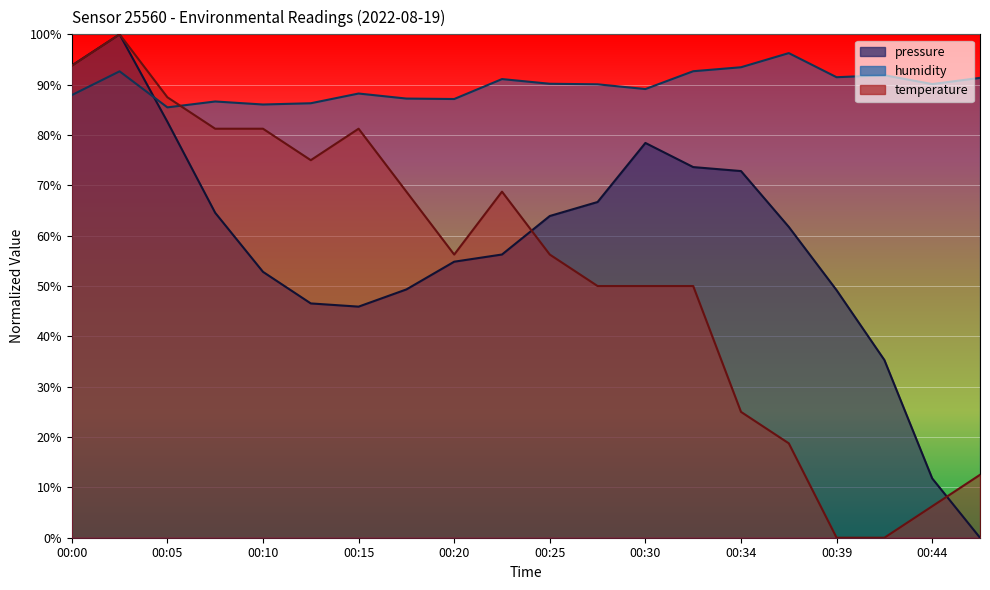

What is the total value across all series at 00:00?

275.5